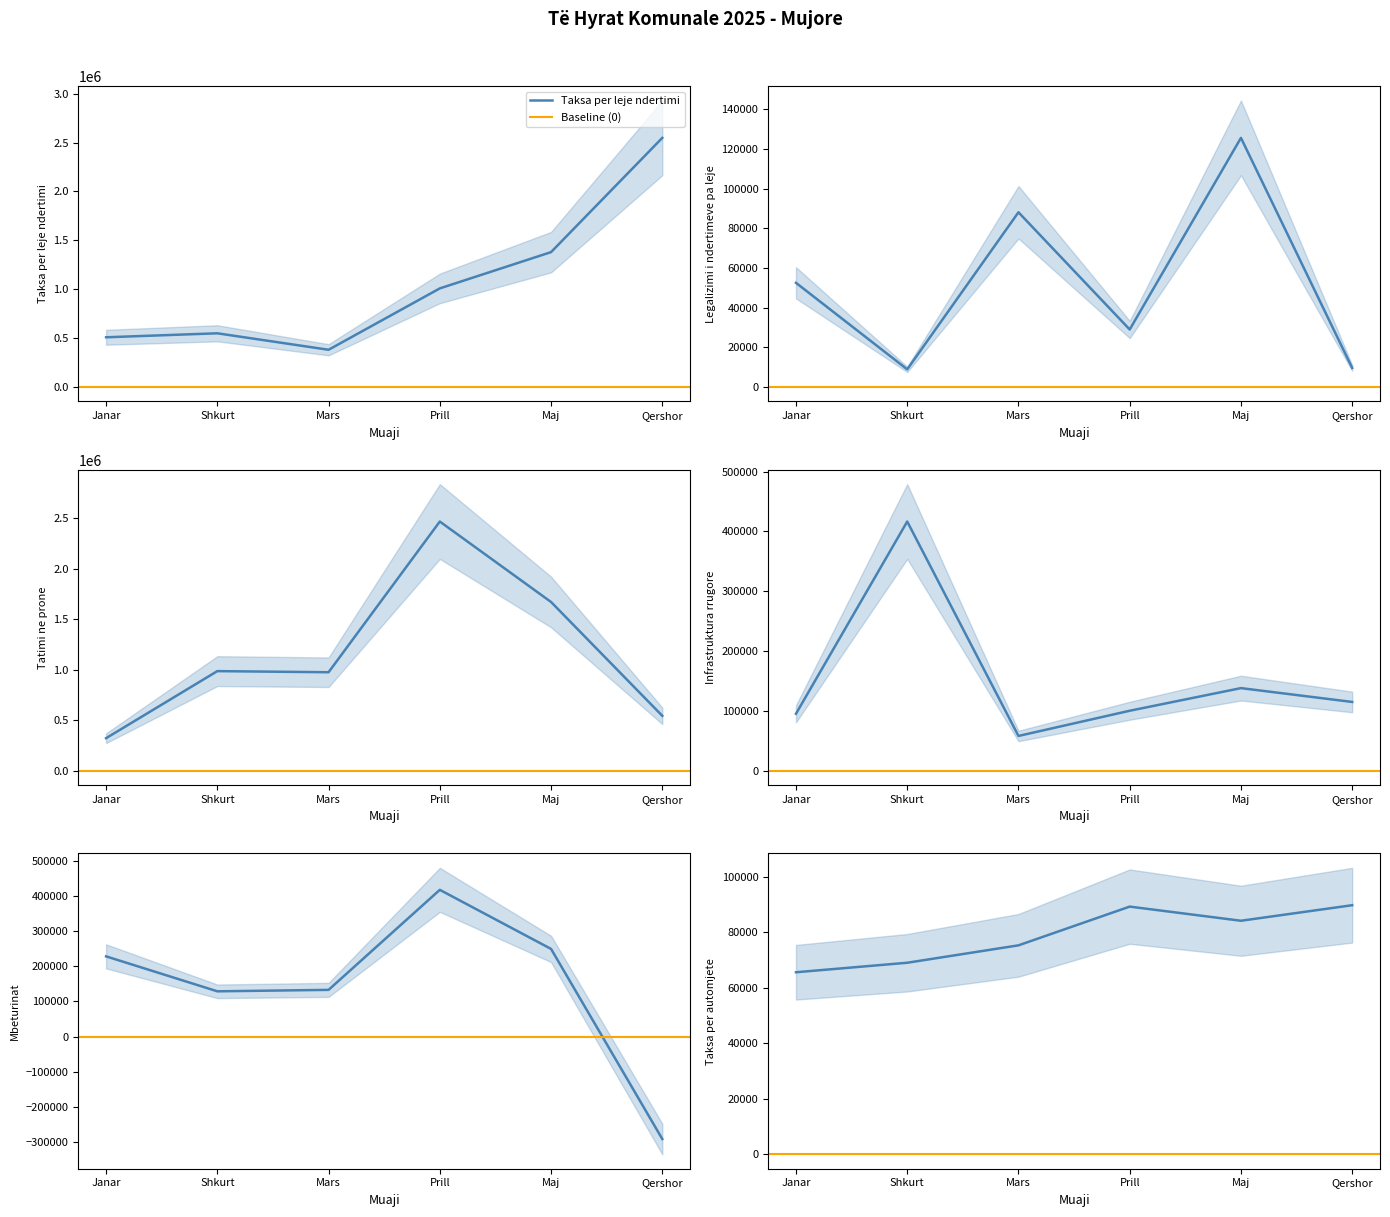

Which series has the largest total across all categories?

Tatimi ne prone